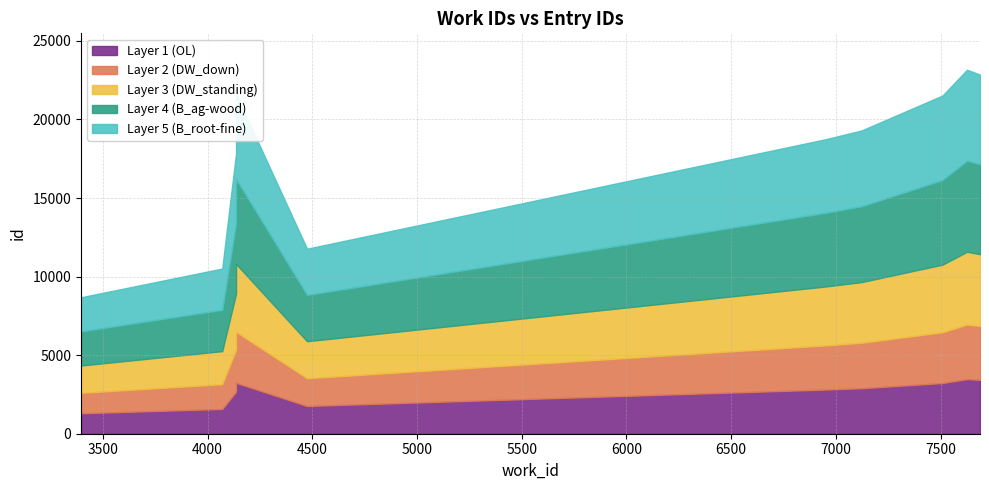

Count the number of values greater than 19306.

4